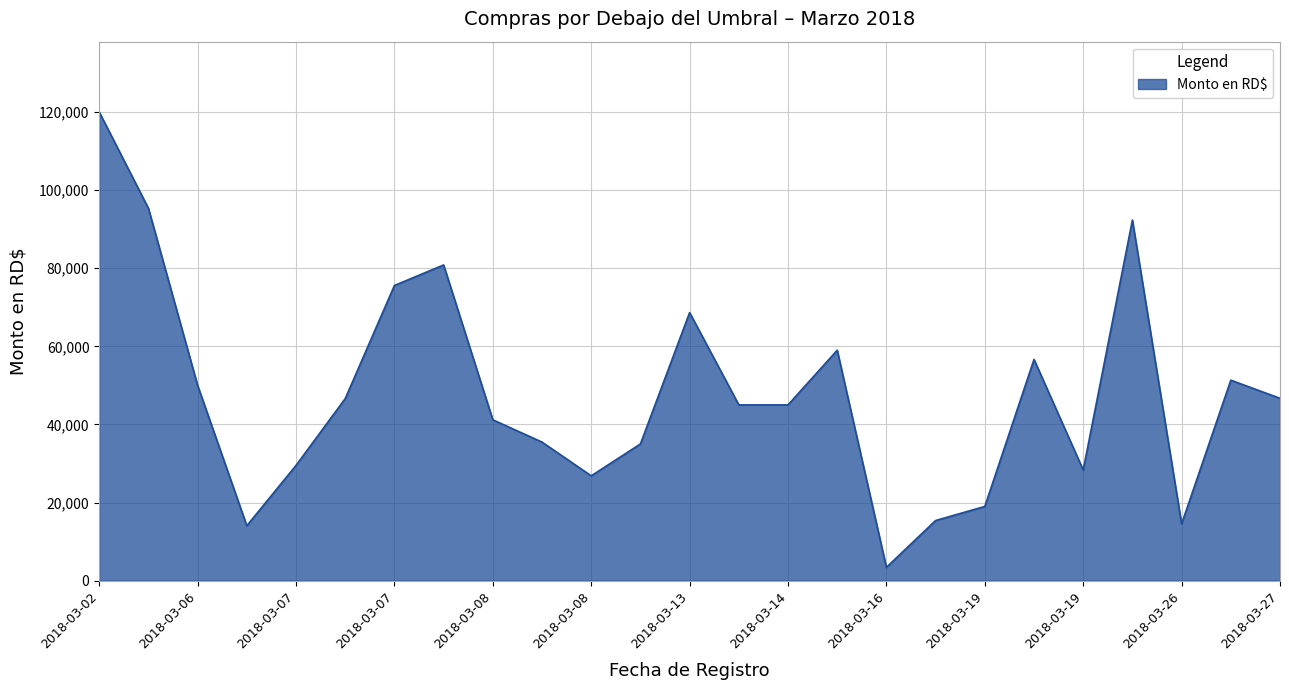

Does the chart have visible grid lines?

Yes